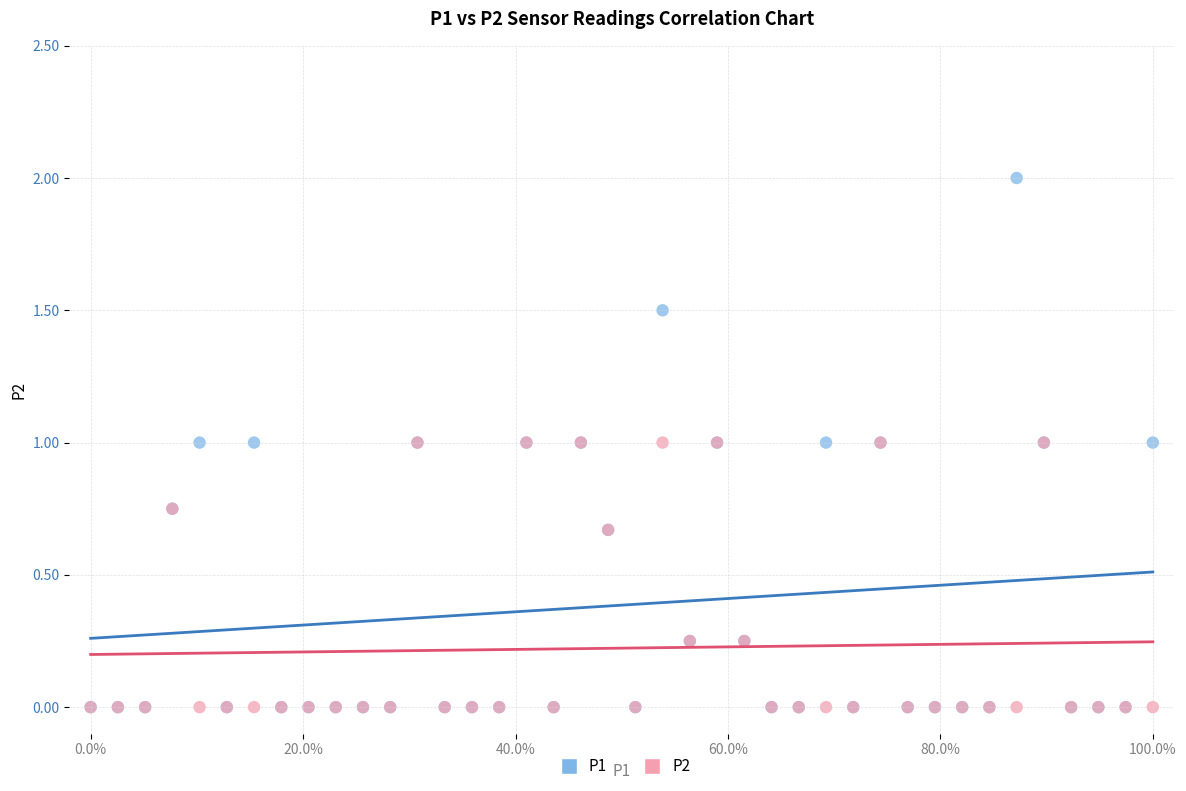

What are all the series names shown in the legend?

P1, P2